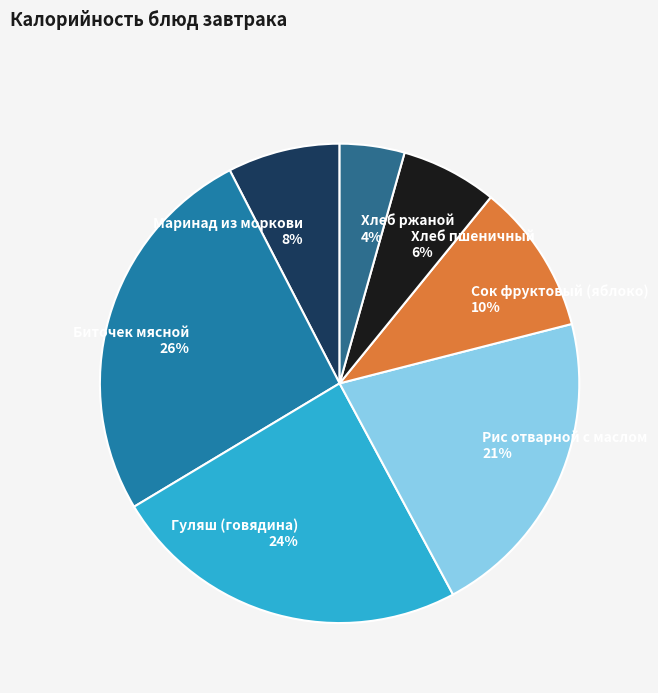

Between Маринад из моркови and Биточек мясной, which is larger?

Биточек мясной